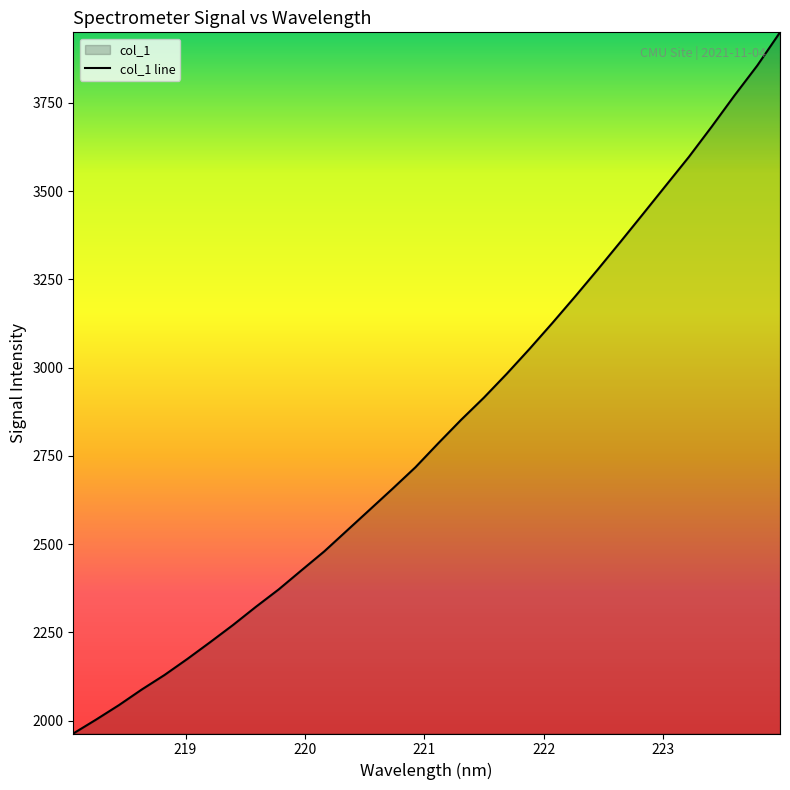

Rank the categories by value from highest to lowest.

223.9802, 223.7895, 223.5987, 223.408, 223.2172, 223.0264, 222.8355, 222.6447, 222.4538, 222.263, 222.0721, 221.8812, 221.6902, 221.4993, 221.3083, 221.1174, 220.9264, 220.7354, 220.5444, 220.3533, 220.1623, 219.9712, 219.7801, 219.589, 219.3979, 219.2067, 219.0156, 218.8244, 218.6332, 218.442, 218.2508, 218.0596